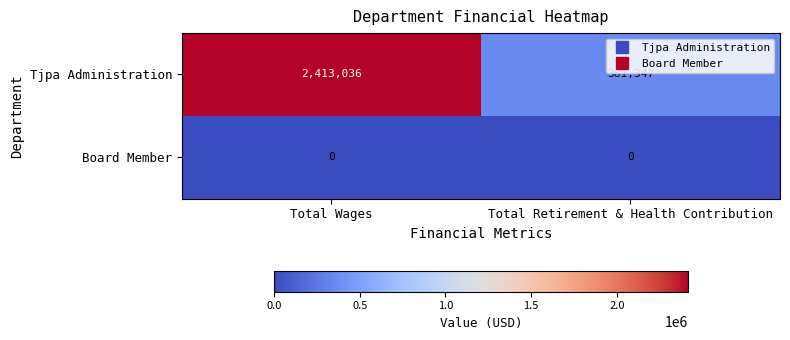

The Tjpa Administration series shows 113797 at Total Retirement & Health Contribution. True or false?

False